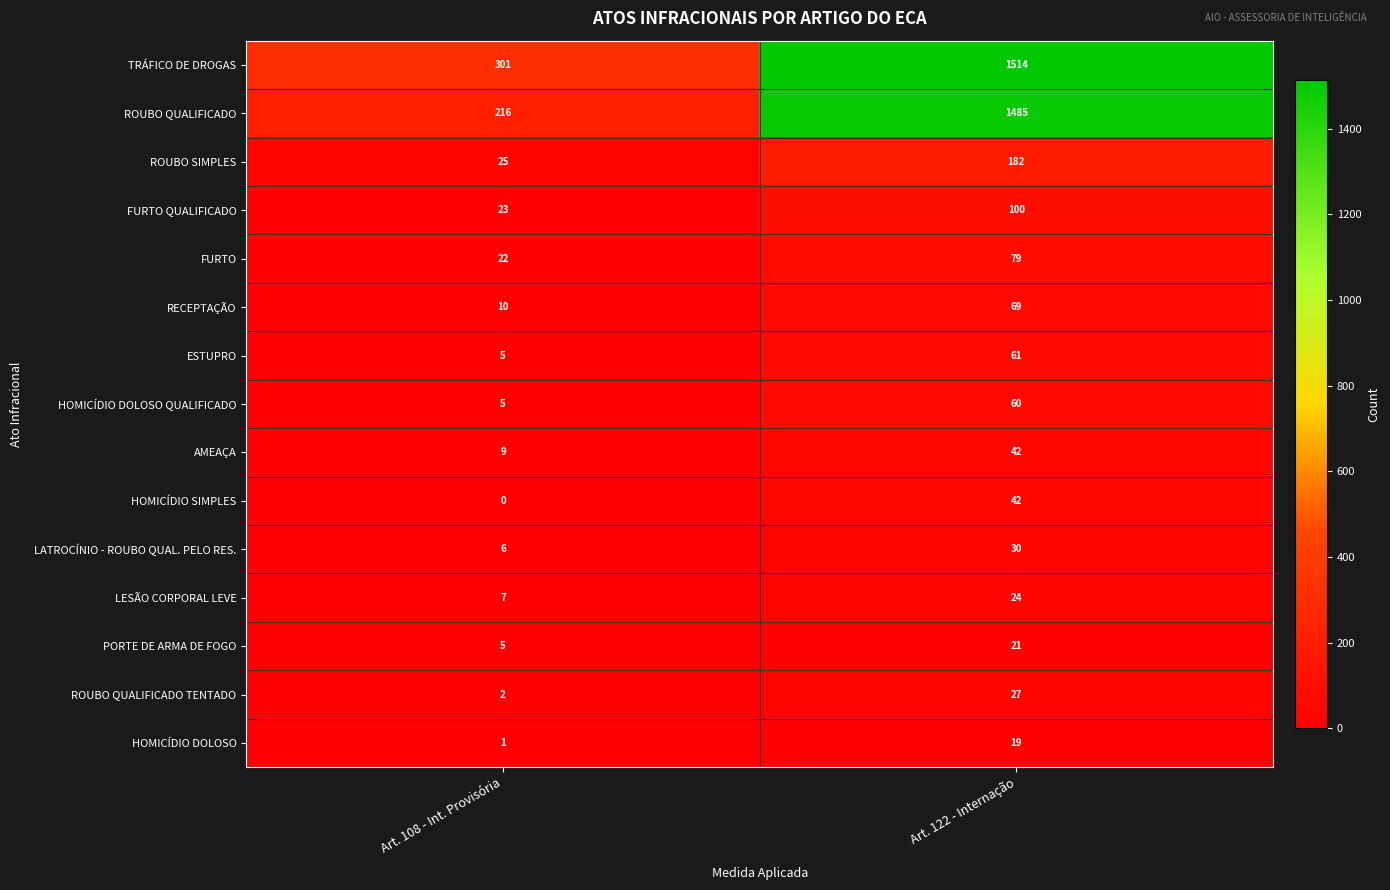

Is the value of FURTO QUALIFICADO at Art. 122 - Internação greater than the value of AMEAÇA at Art. 122 - Internação?

Yes